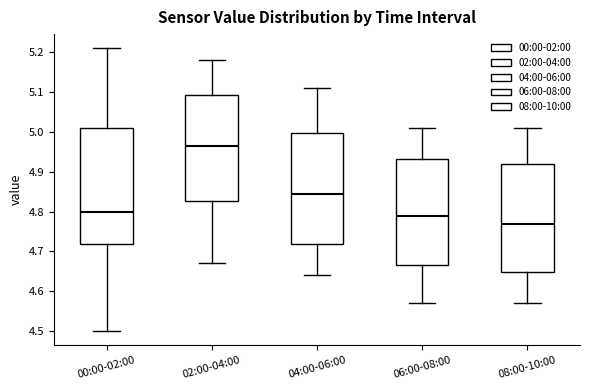

Reading left to right, transcribe this box plot: for each box, give where its median line is, the range the box spans, and where its two whiskers end, as read against the y-axis. The values are not printed on the chart, so give them approximately, as read against the axis.

00:00-02:00: median 4.80, box 4.72 to 5.01, whiskers 4.50 to 5.21
02:00-04:00: median 4.97, box 4.83 to 5.09, whiskers 4.67 to 5.18
04:00-06:00: median 4.85, box 4.72 to 5.00, whiskers 4.64 to 5.11
06:00-08:00: median 4.79, box 4.67 to 4.93, whiskers 4.57 to 5.01
08:00-10:00: median 4.77, box 4.65 to 4.92, whiskers 4.57 to 5.01